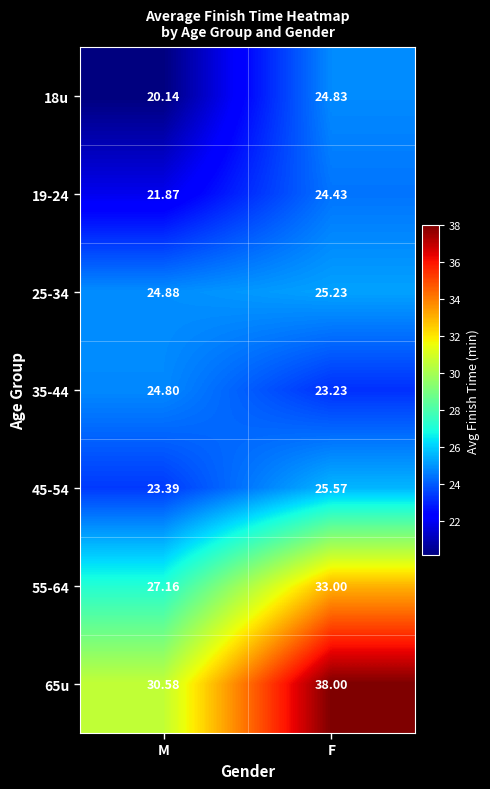

Where does the 45-54 series first go above 25?

F